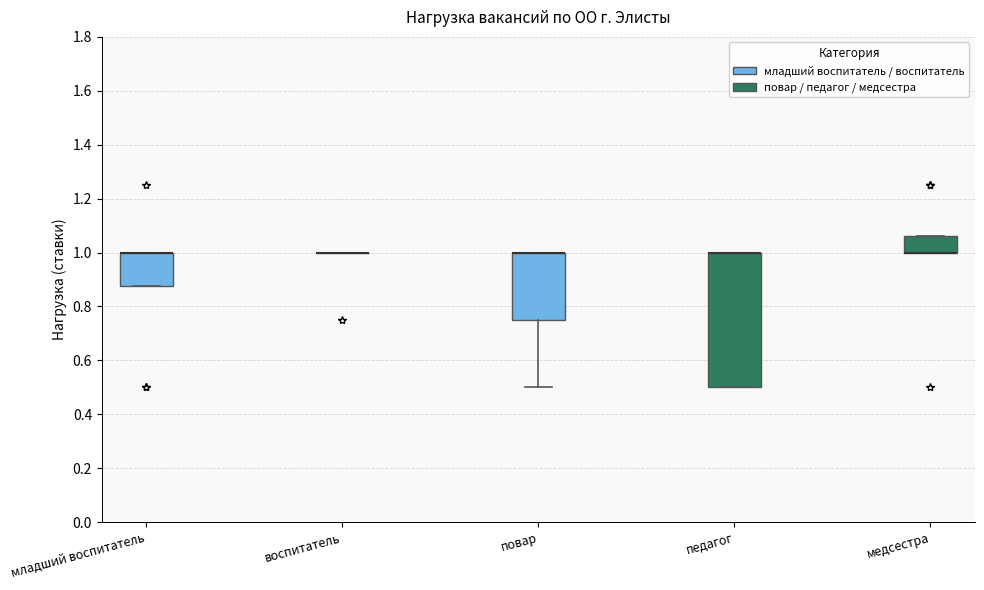

Where is the lower edge of the box for младший воспитатель on the y-axis? The values are not printed on the chart, so give them approximately, as read against the axis.

0.88